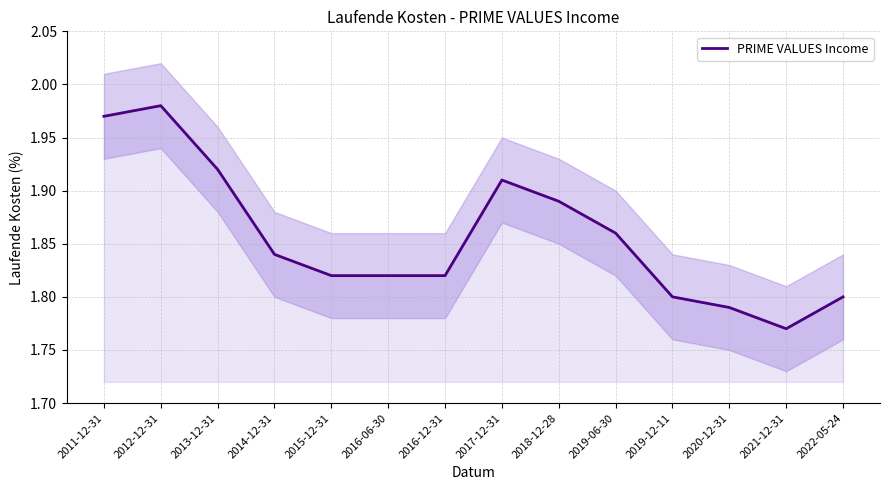

At which category does the chart reach its peak across all series?

2012-12-31